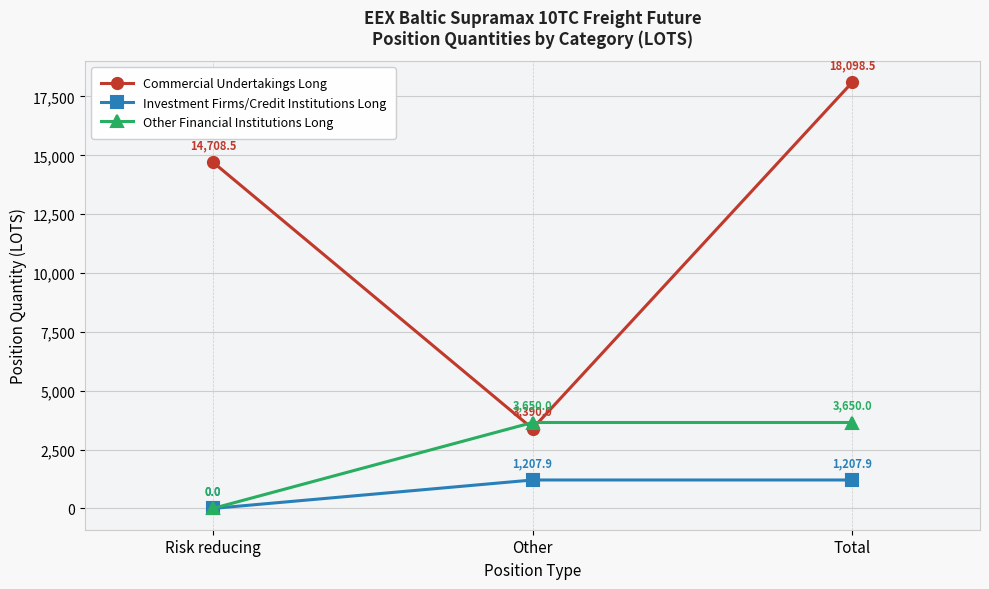

Reading right to left, transcribe all the data shown in this chart.

Commercial Undertakings Long: Total=18098.5	Other=3390.0	Risk reducing=14708.5
Investment Firms/Credit Institutions Long: Total=1207.9	Other=1207.9	Risk reducing=0.0
Other Financial Institutions Long: Total=3650.0	Other=3650.0	Risk reducing=0.0